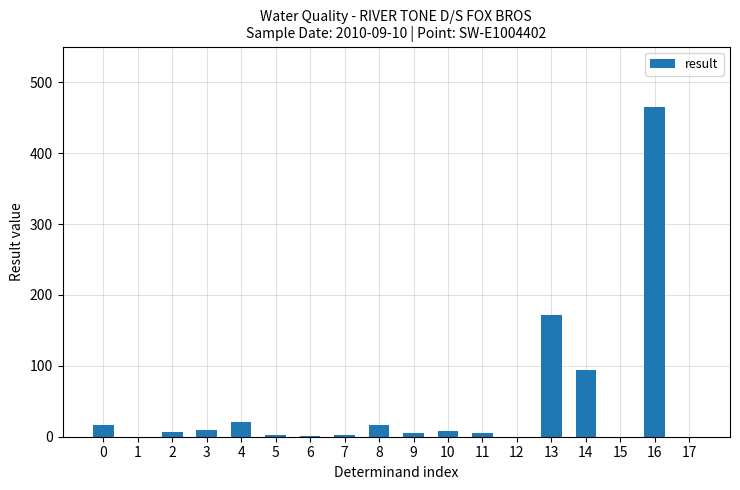

What is the maximum value shown in the chart?

465.0